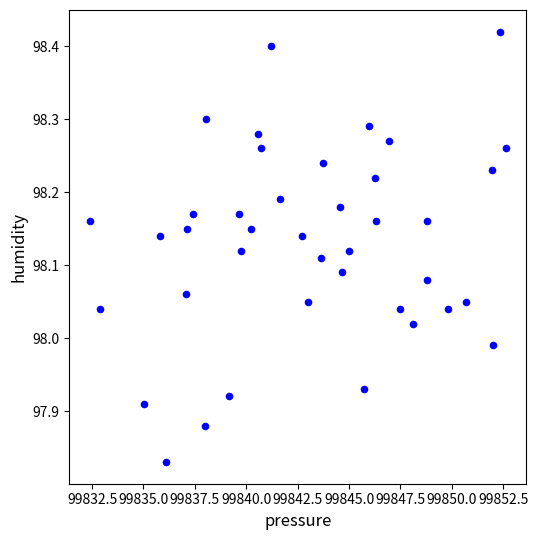

What is the range of Y values (max minus min)?

0.6